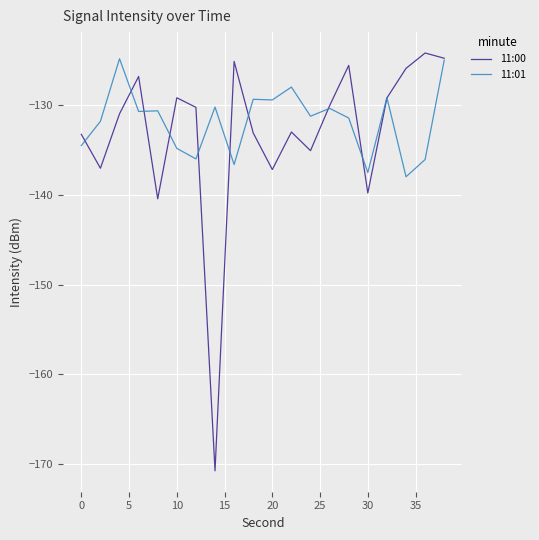

What is the maximum value shown in the chart?

-124.3